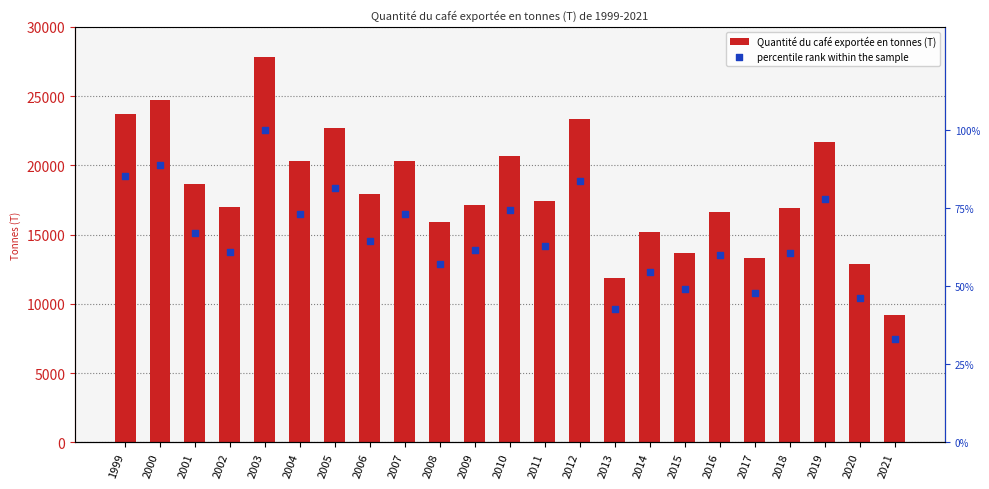

Is the value of percentile rank within the sample at 2011 greater than the value of Quantité du café exportée en tonnes (T) at 2020?

No